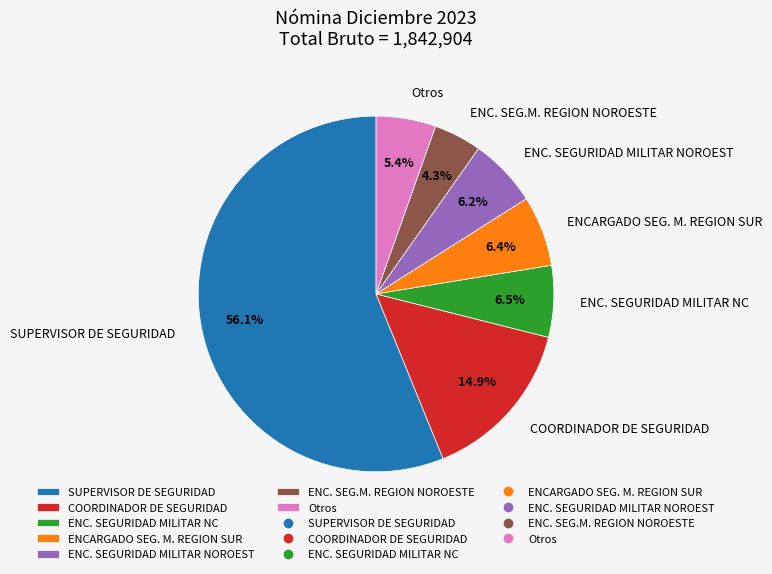

What is the largest slice in the pie chart?

SUPERVISOR DE SEGURIDAD